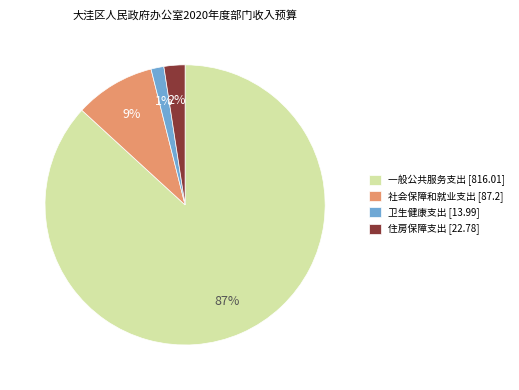

Which category has the smallest portion of the pie?

卫生健康支出 [13.99]